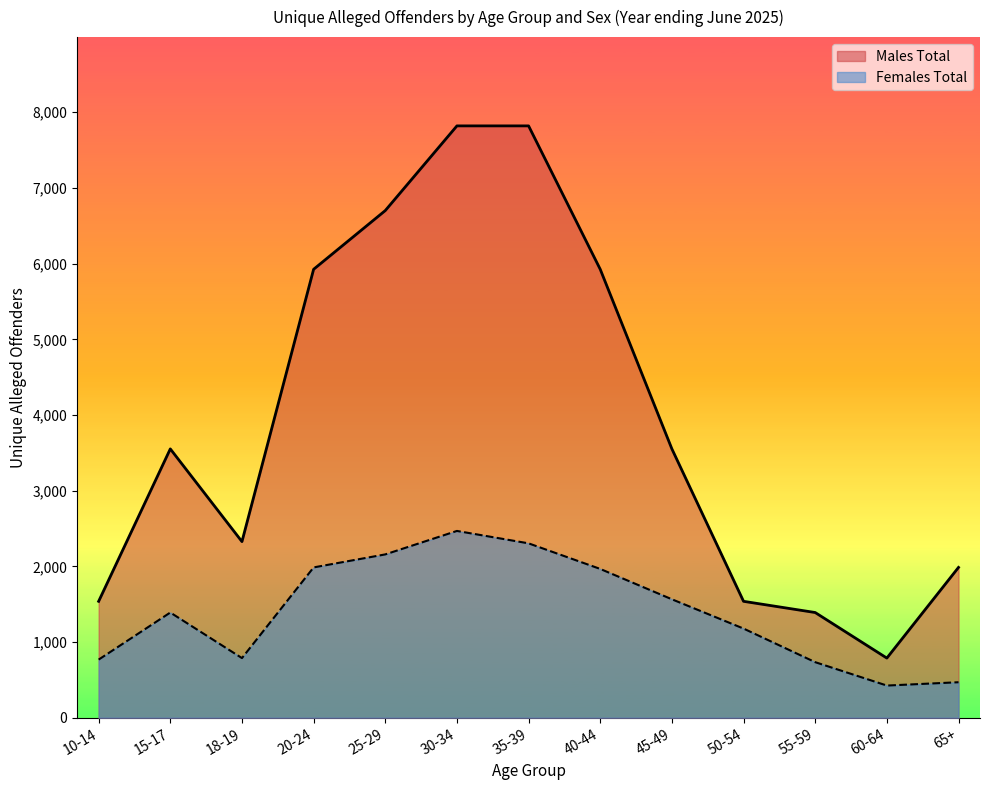

What is the greatest value displayed?

7820